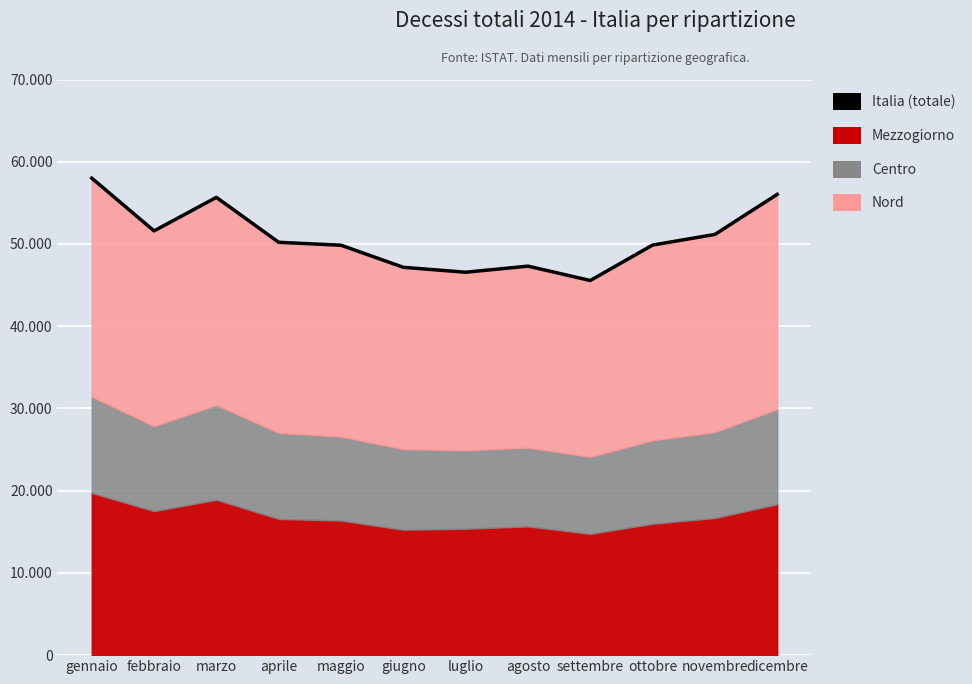

List the labels in order of value, smallest first.

settembre, luglio, giugno, agosto, maggio, ottobre, aprile, novembre, febbraio, marzo, dicembre, gennaio